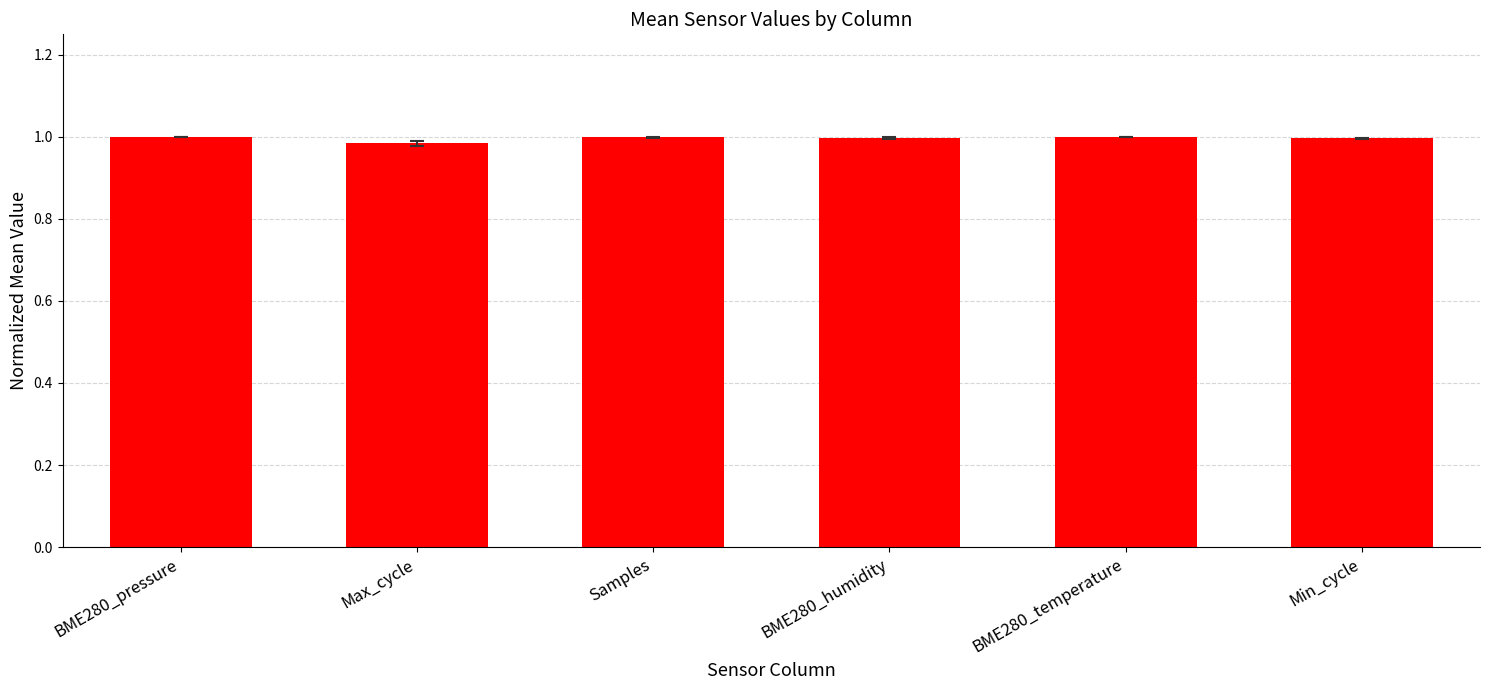

Is it true that the value at Min_cycle is 1.0?

True